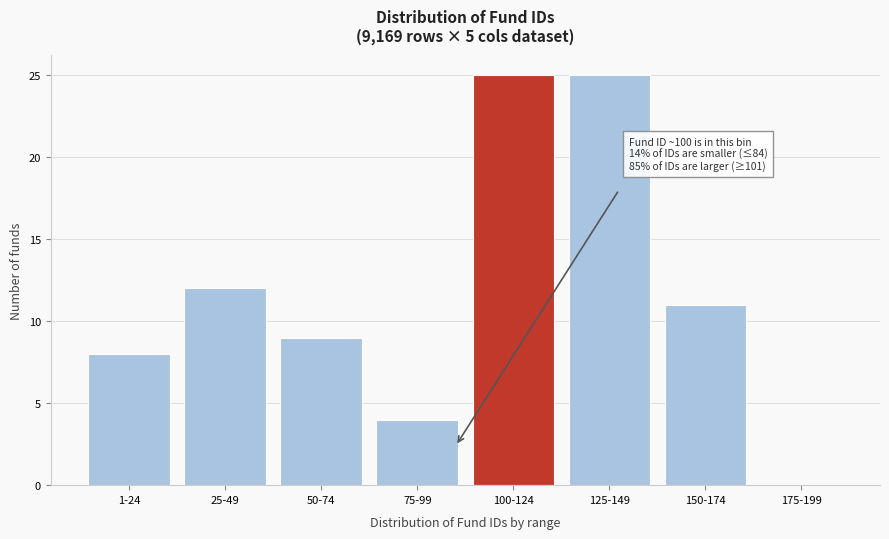

Reading left to right, list all the values displayed in this chart.

1-24=8	25-49=12	50-74=9	75-99=4	100-124=25	125-149=25	150-174=11	175-199=0